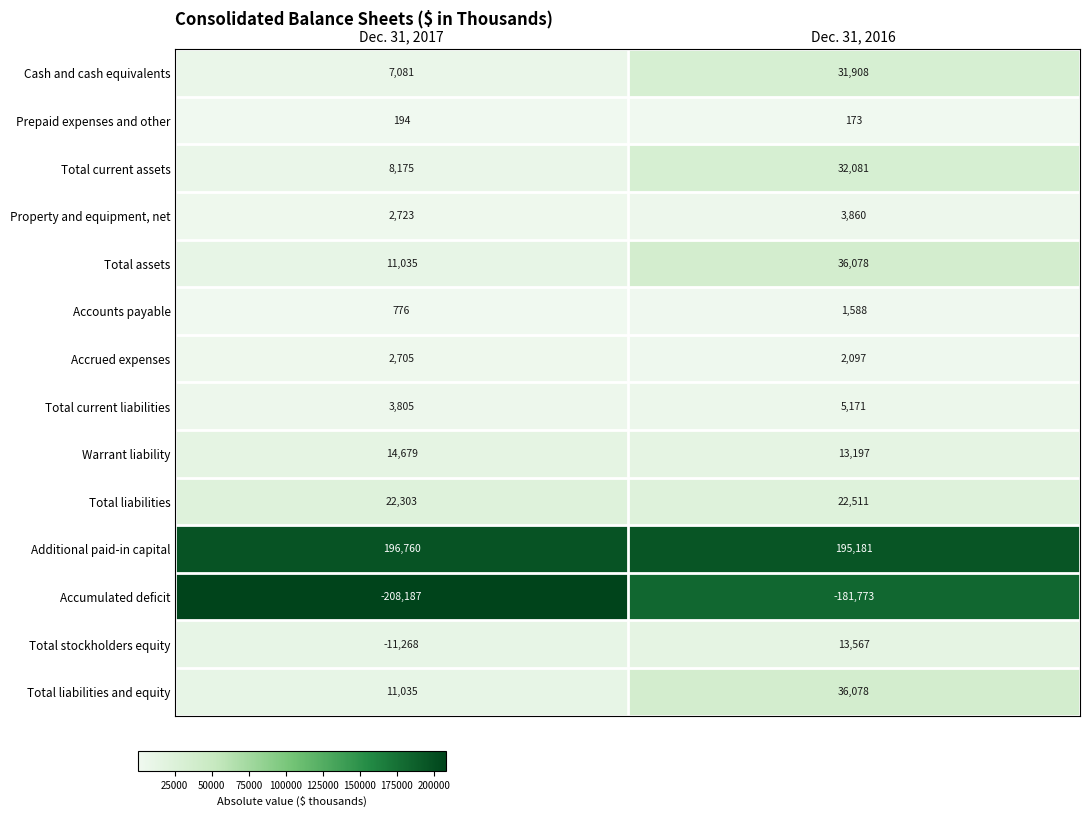

At how many categories does at least one series exceed 103343?

2